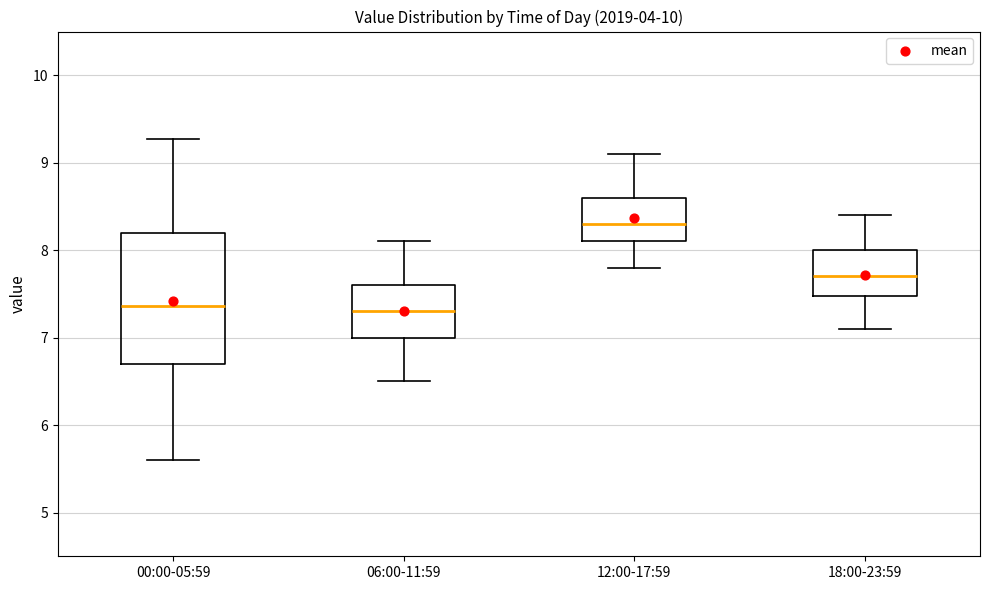

Reading left to right, read every box against the y-axis: the position of its median line, the range the box covers, and the ends of its whiskers. The values are not printed on the chart, so give them approximately, as read against the axis.

00:00-05:59: median 7.4, box 6.7 to 8.2, whiskers 5.6 to 9.3
06:00-11:59: median 7.3, box 7.0 to 7.6, whiskers 6.5 to 8.1
12:00-17:59: median 8.3, box 8.1 to 8.6, whiskers 7.8 to 9.1
18:00-23:59: median 7.7, box 7.5 to 8.0, whiskers 7.1 to 8.4